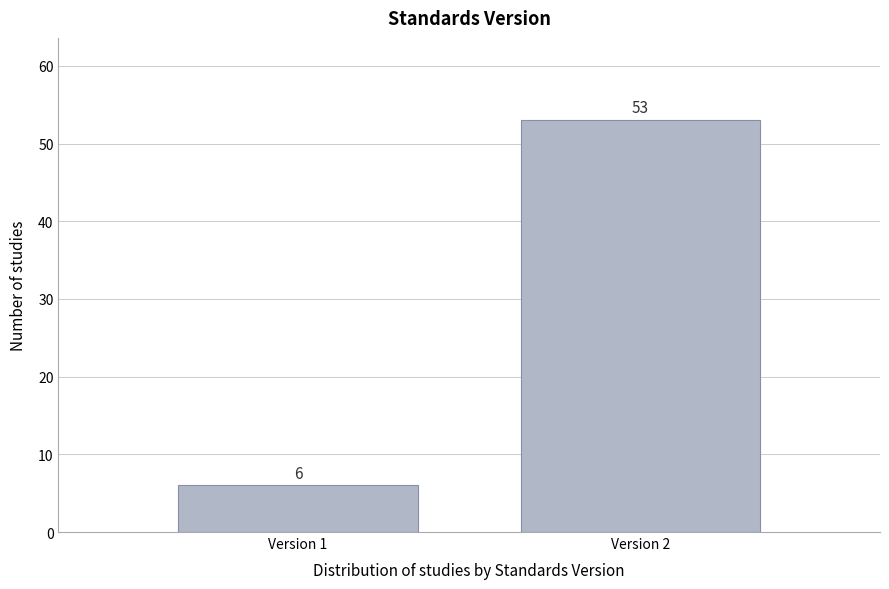

Reading right to left, list all the values displayed in this chart.

53	6